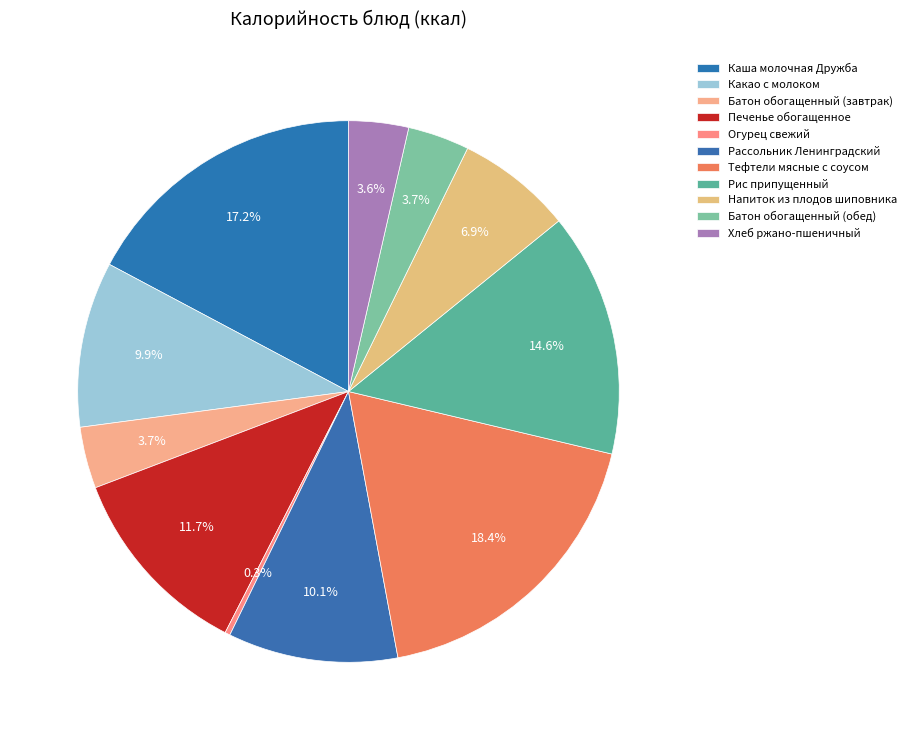

What is the ratio of the value at Батон обогащенный (завтрак) to the value at Какао с молоком?

0.4